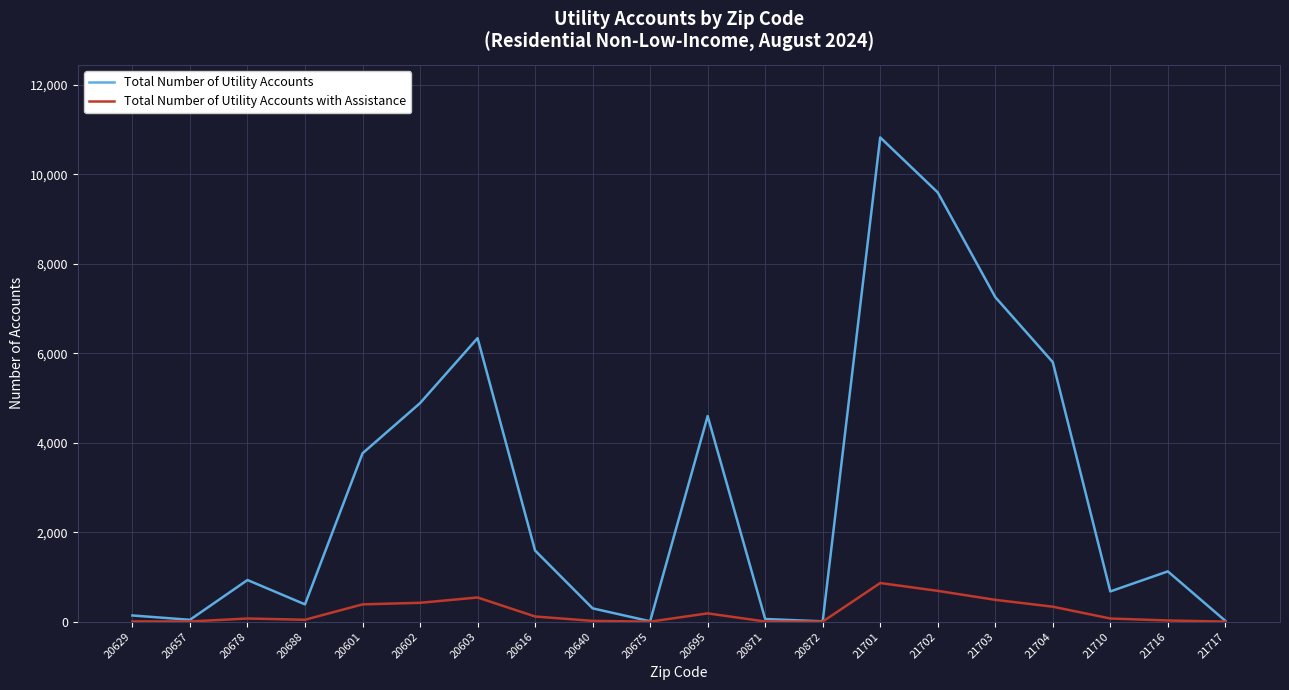

What is the sum of the Total Number of Utility Accounts with Assistance values at 21710 and 21702?

758